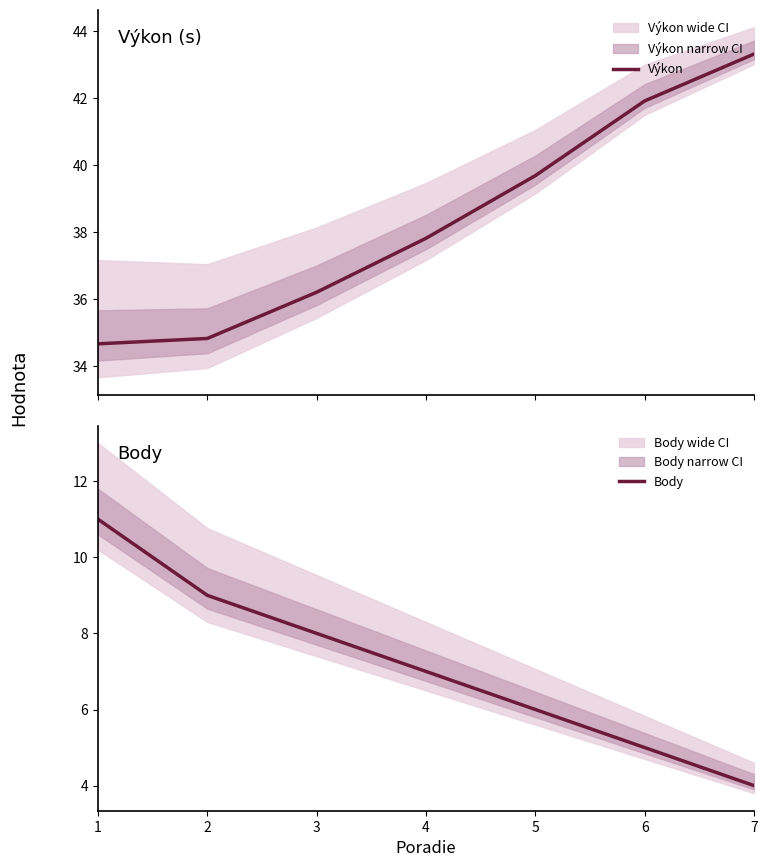

Reading right to left, extract all data points from this chart.

Výkon: 43.3	41.9	39.7	37.8	36.2	34.8	34.7
Body: 4.0	5.0	6.0	7.0	8.0	9.0	11.0